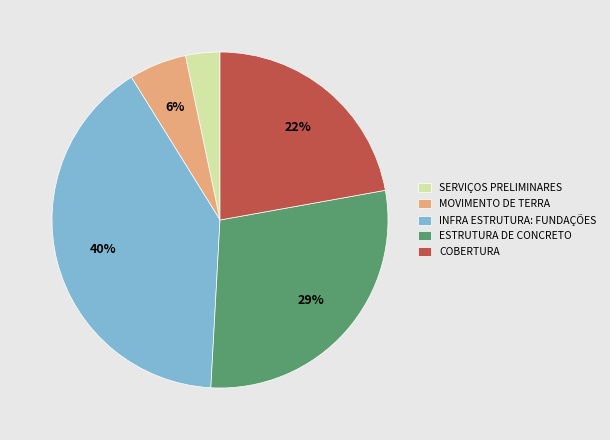

Is the sum of ESTRUTURA DE CONCRETO and INFRA ESTRUTURA: FUNDAÇÕES greater than half?

Yes